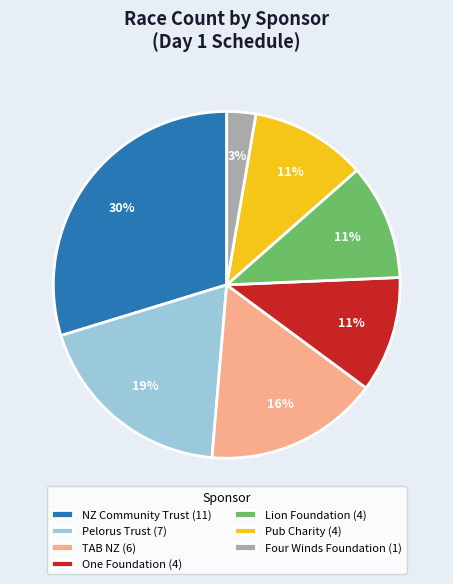

How many segments does this pie chart have?

7